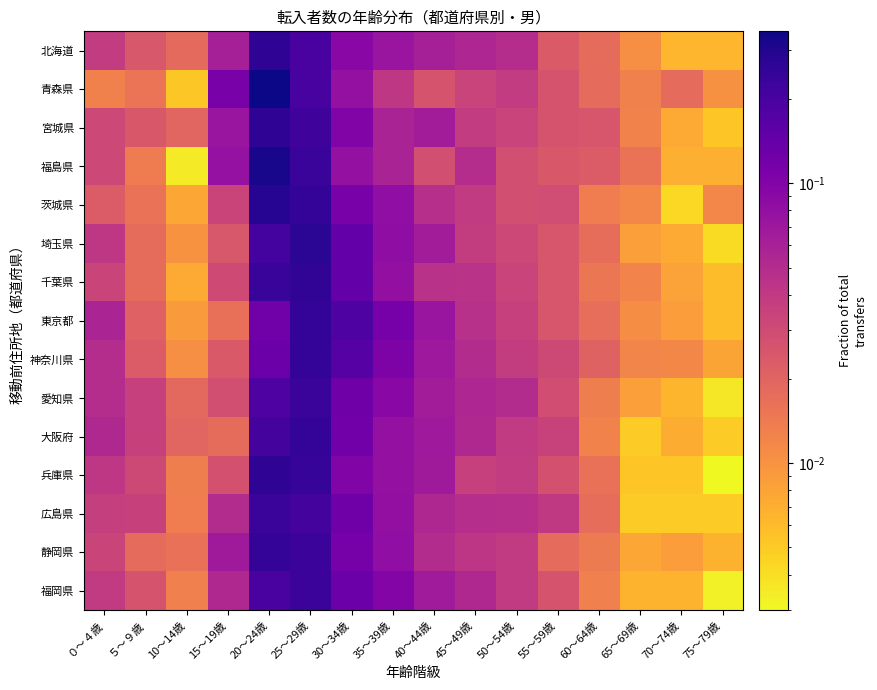

How many series are shown in this chart?

15